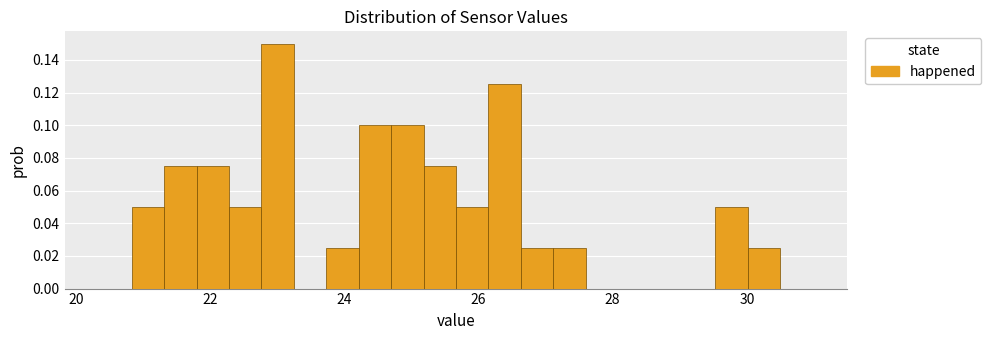

Around what value on the x-axis is the tallest bar? Give the approximate position of its centre, as read against the axis.

23.0